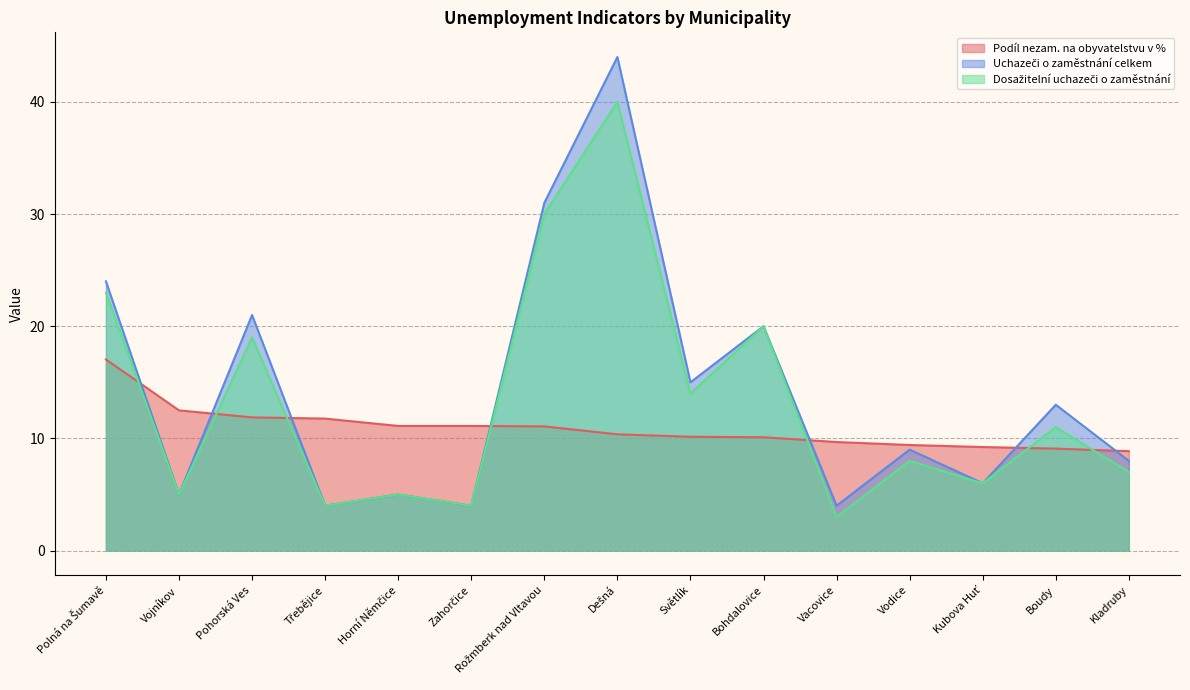

Reading left to right, extract all data points from this chart.

Podíl nezam. na obyvatelstvu v %: Polná na Šumavě=17.0	Vojníkov=12.5	Pohorská Ves=11.9	Třebějice=11.8	Horní Němčice=11.1	Zahorčice=11.1	Rožmberk nad Vltavou=11.1	Dešná=10.4	Světlík=10.1	Bohdalovice=10.1	Vacovice=9.7	Vodice=9.4	Kubova Huť=9.2	Boudy=9.1	Kladruby=8.9
Uchazeči o zaměstnání celkem: Polná na Šumavě=24.0	Vojníkov=5.0	Pohorská Ves=21.0	Třebějice=4.0	Horní Němčice=5.0	Zahorčice=4.0	Rožmberk nad Vltavou=31.0	Dešná=44.0	Světlík=15.0	Bohdalovice=20.0	Vacovice=4.0	Vodice=9.0	Kubova Huť=6.0	Boudy=13.0	Kladruby=8.0
Dosažitelní uchazeči o zaměstnání: Polná na Šumavě=23.0	Vojníkov=5.0	Pohorská Ves=19.0	Třebějice=4.0	Horní Němčice=5.0	Zahorčice=4.0	Rožmberk nad Vltavou=30.0	Dešná=40.0	Světlík=14.0	Bohdalovice=20.0	Vacovice=3.0	Vodice=8.0	Kubova Huť=6.0	Boudy=11.0	Kladruby=7.0